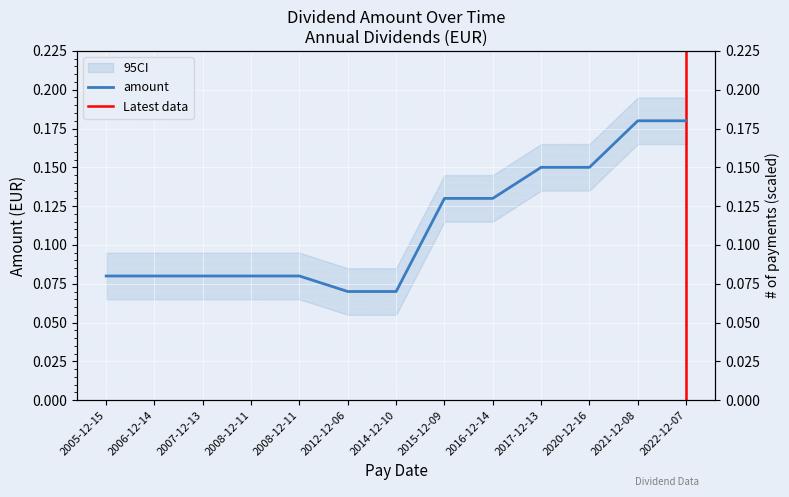

What is the label of the 3rd point from the right?

2020-12-16